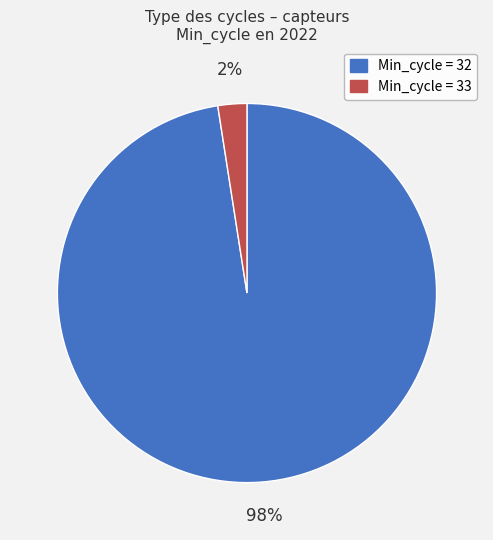

To the nearest percent, what is the average slice percentage?

50%